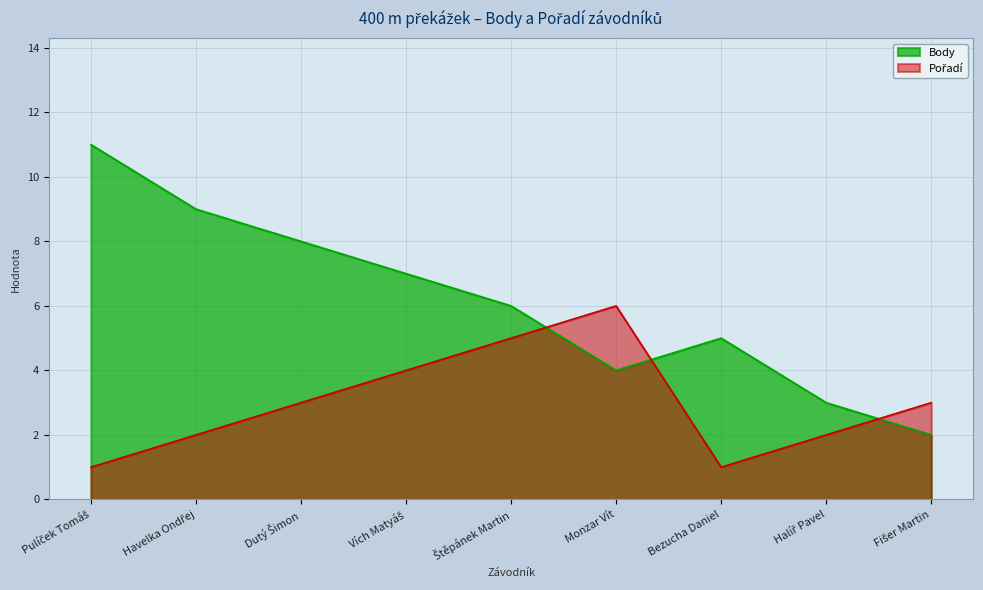

True or false: Body and Pořadí intersect in this chart.

True